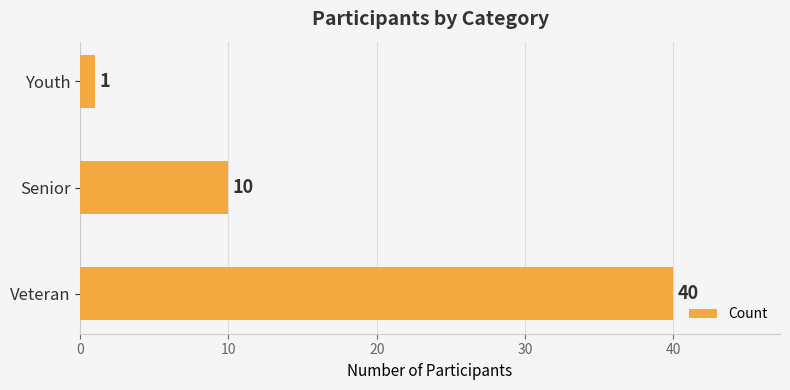

Are the bars horizontal?

Yes